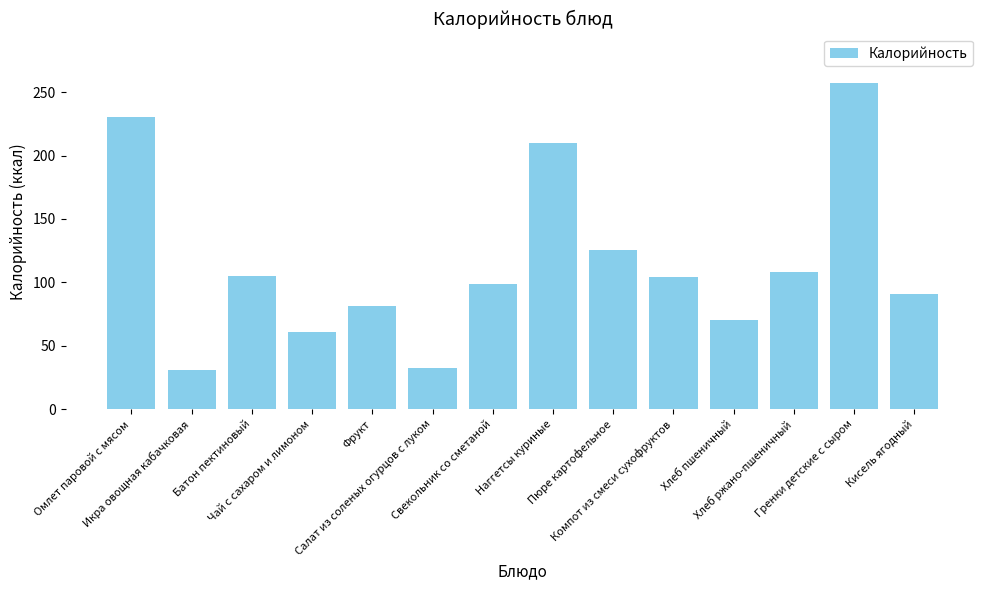

What is the greatest value displayed?

257.5